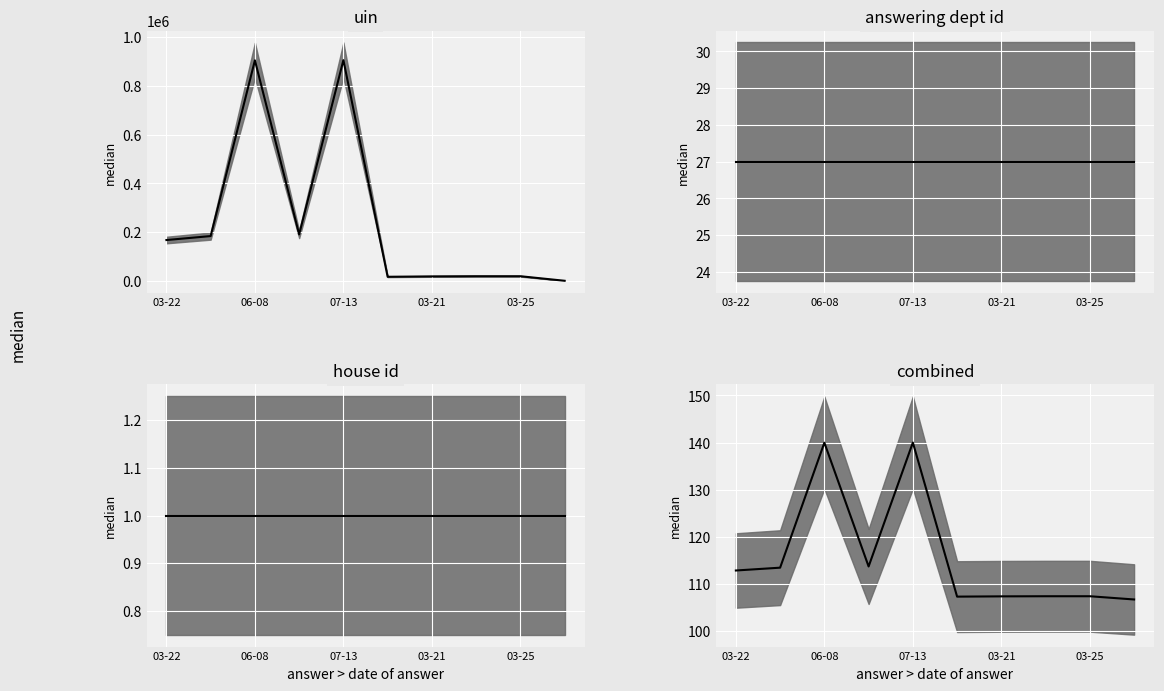

True or false: answering dept id has a value of 11 at 2024-07-25.

False